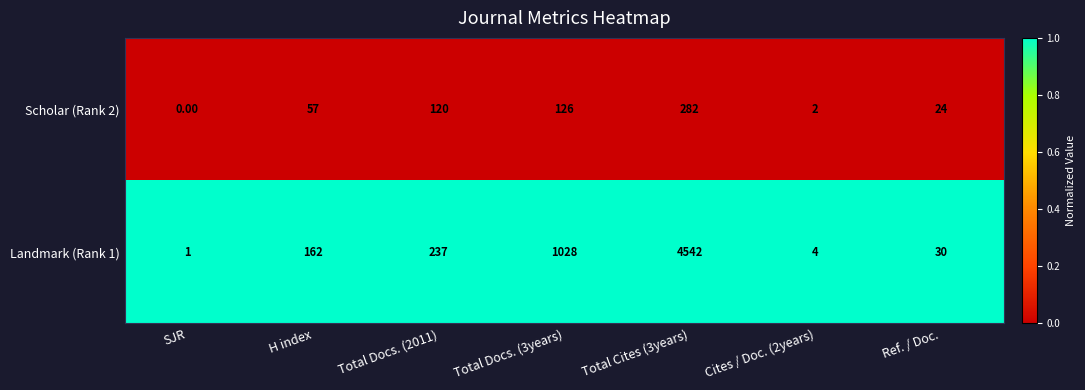

At which category is the sum across all series the highest?

Total Cites (3years)